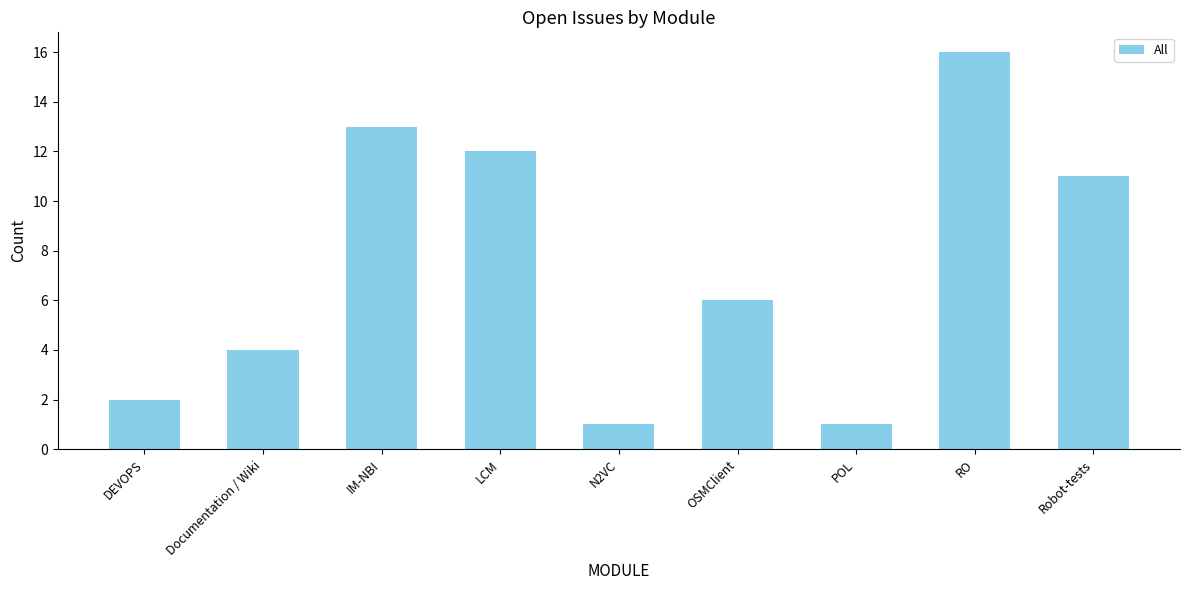

What is the difference between the second highest and second lowest values?

12